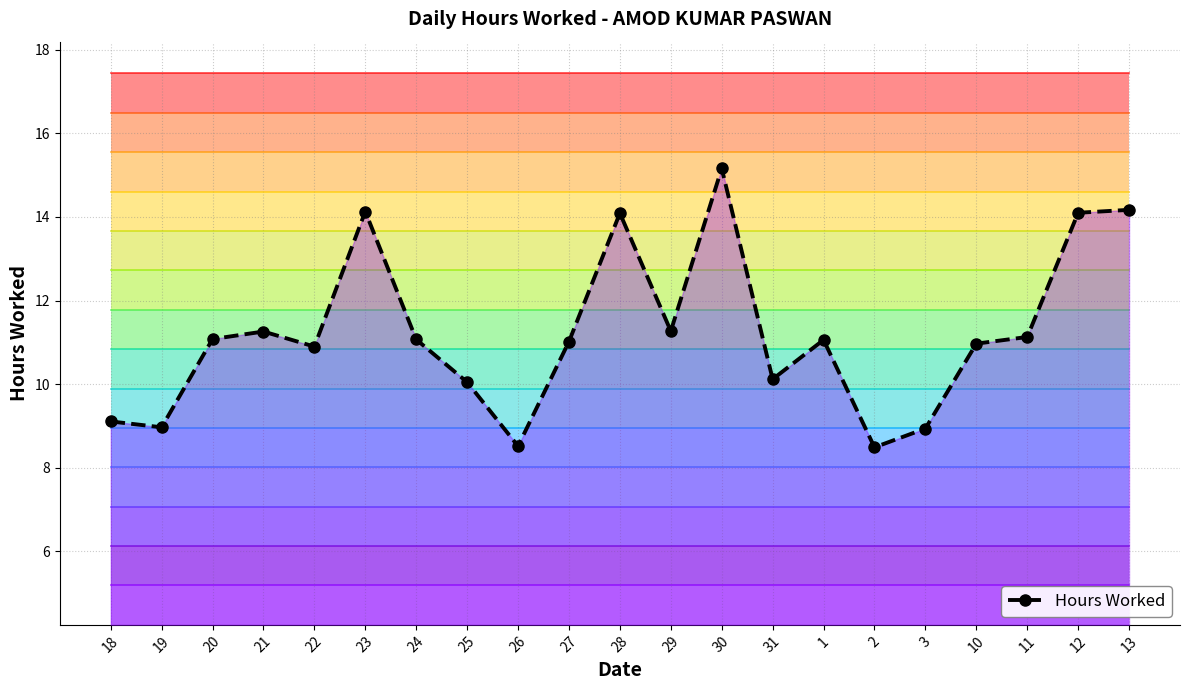

Where is the data nearest to the value 11?

27